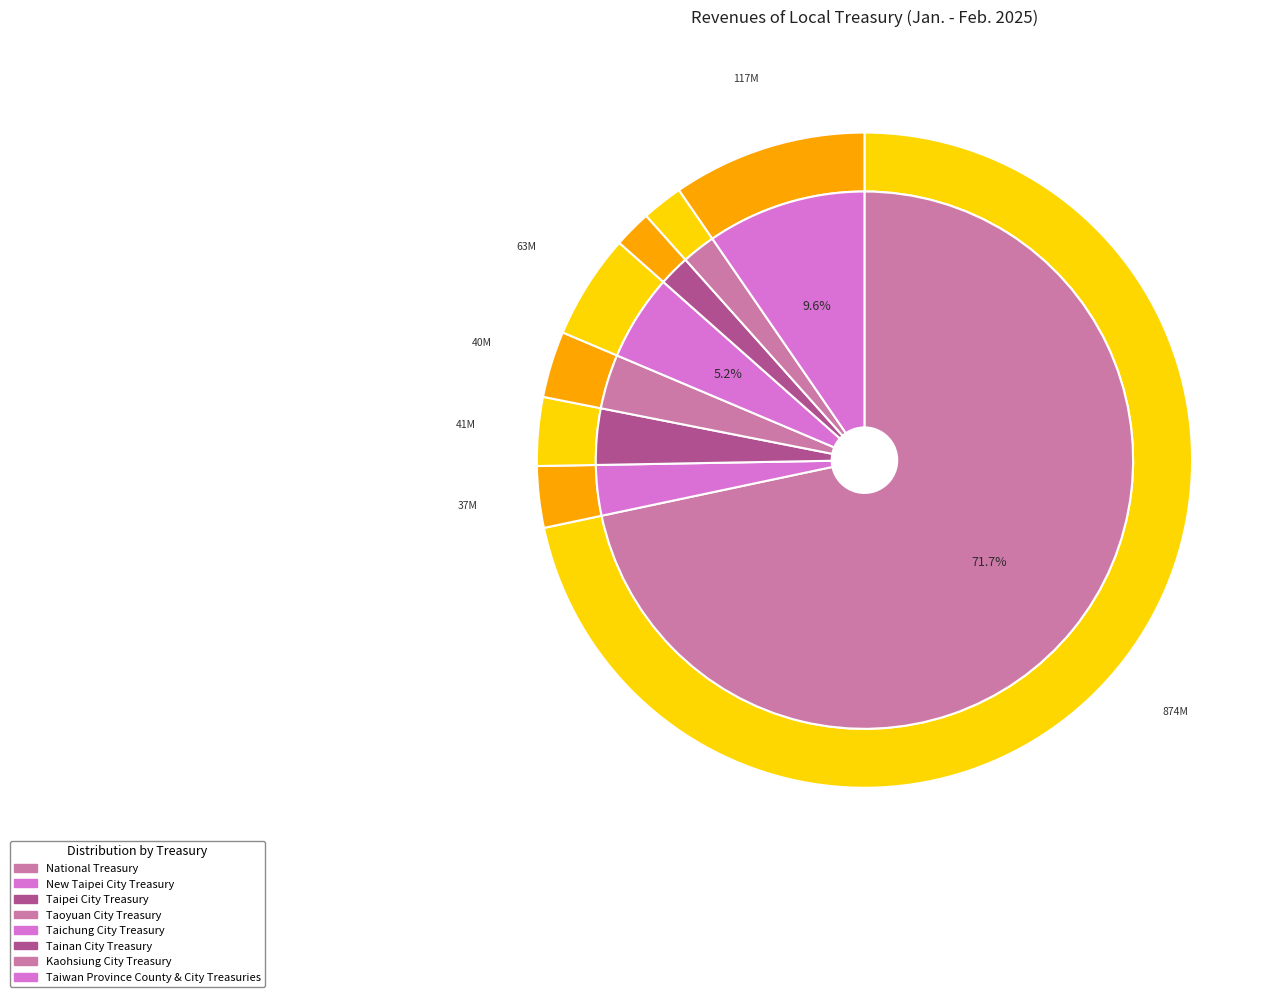

Rank the categories by value from lowest to highest.

Tainan City Treasury, Kaohsiung City Treasury, New Taipei City Treasury, Taoyuan City Treasury, Taipei City Treasury, Taichung City Treasury, Taiwan Province County & City Treasuries, National Treasury